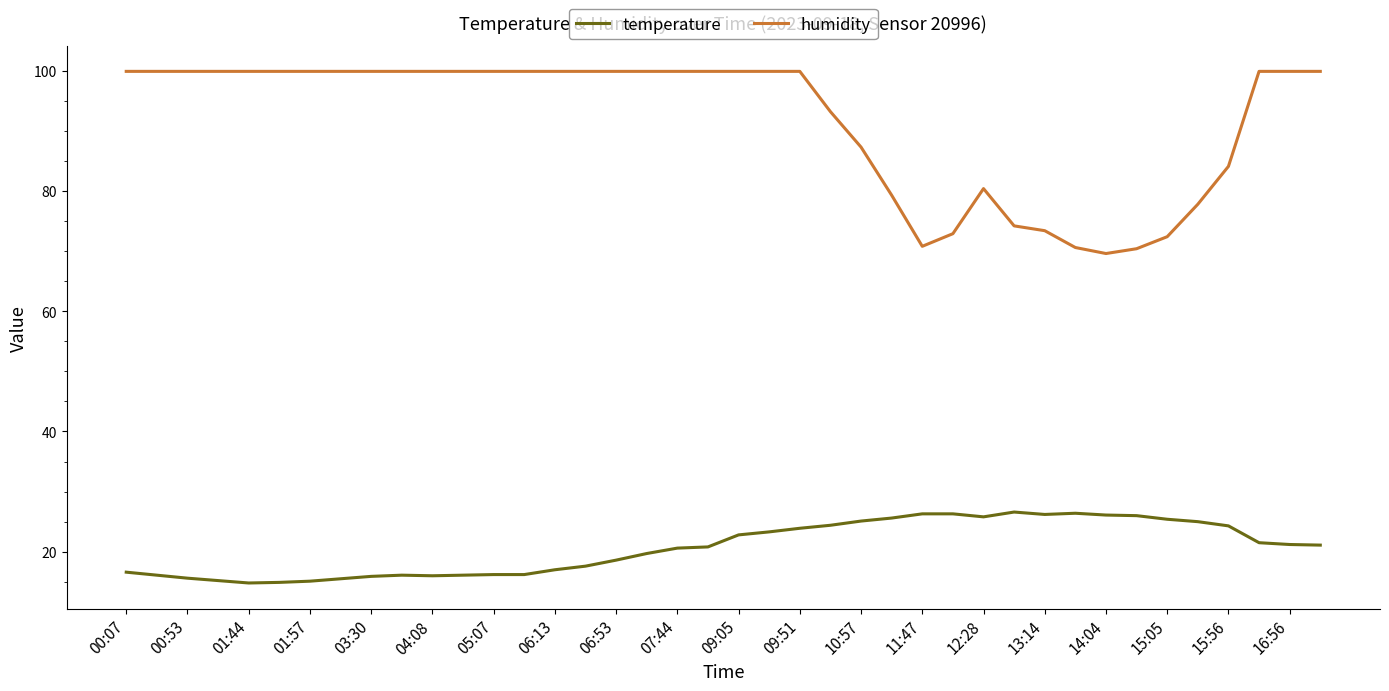

What are all the series names shown in the legend?

temperature, humidity